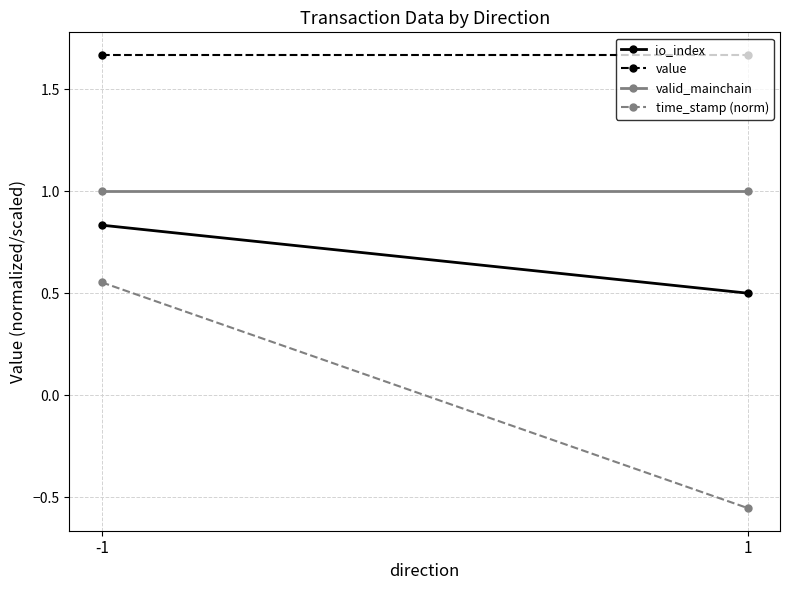

What are all the series names shown in the legend?

io_index, value, valid_mainchain, time_stamp (norm)